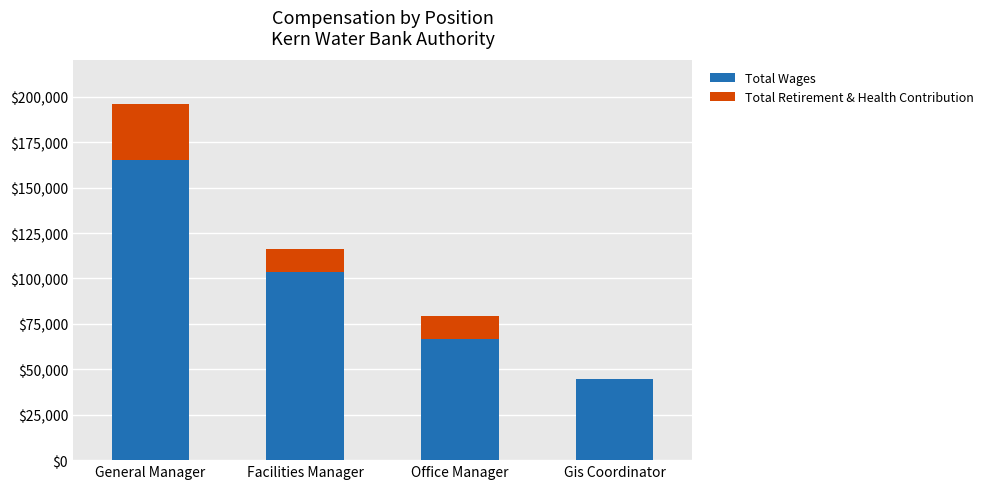

Is it true that Total Wages equals 66757 at Office Manager?

True